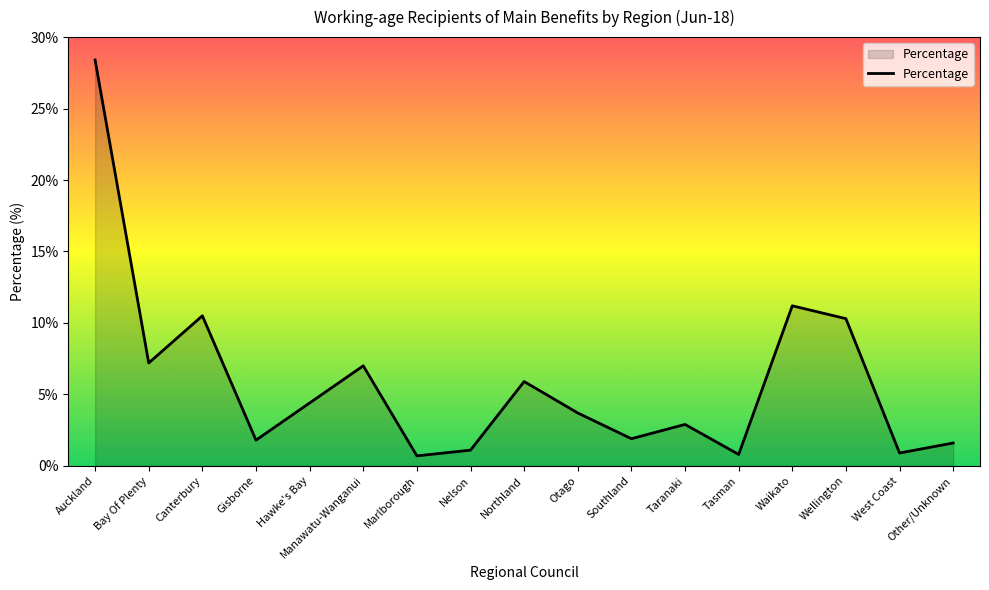

What position from the left is Taranaki?

12